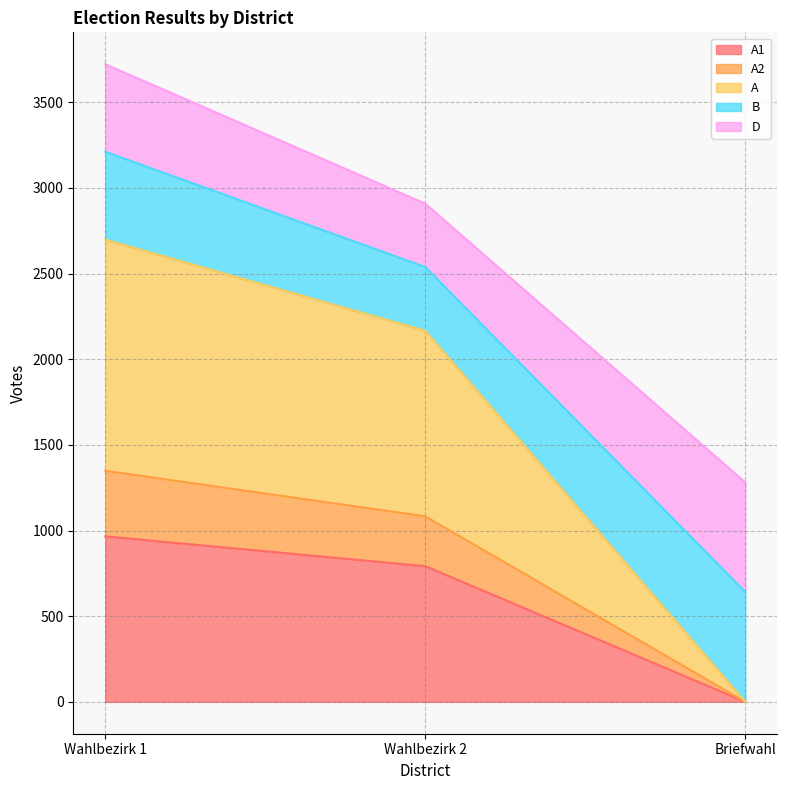

At which category is the sum across all series the highest?

Wahlbezirk 1